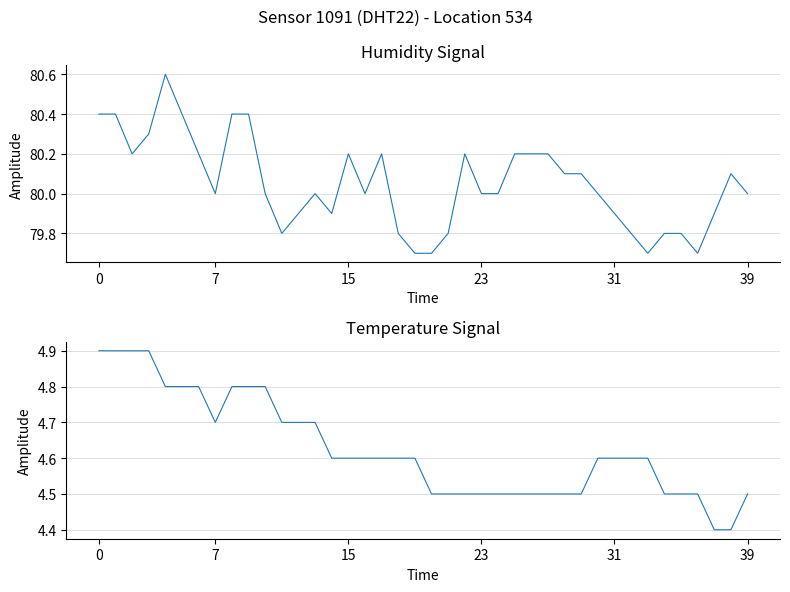

What is the greatest value displayed?

80.6